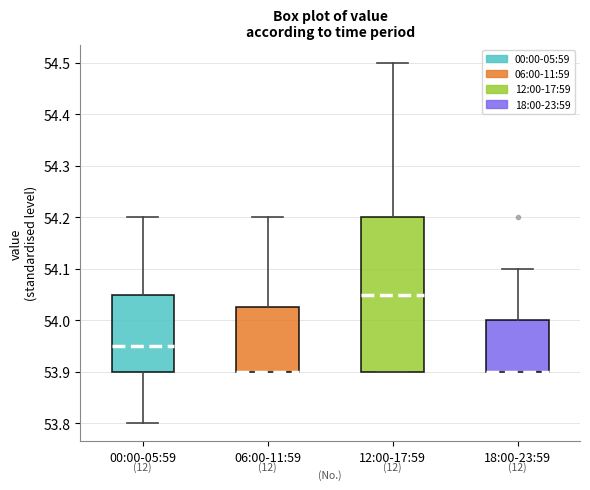

Reading left to right, read every box against the y-axis: the position of its median line, the range the box covers, and the ends of its whiskers. The values are not printed on the chart, so give them approximately, as read against the axis.

00:00-05:59: median 53.95, box 53.90 to 54.05, whiskers 53.80 to 54.20
06:00-11:59: median 53.90 (drawn on the box's lower edge), box 53.90 to 54.03, whiskers 53.90 to 54.20
12:00-17:59: median 54.05, box 53.90 to 54.20, whiskers 53.90 to 54.50
18:00-23:59: median 53.90 (drawn on the box's lower edge), box 53.90 to 54.00, whiskers 53.90 to 54.10